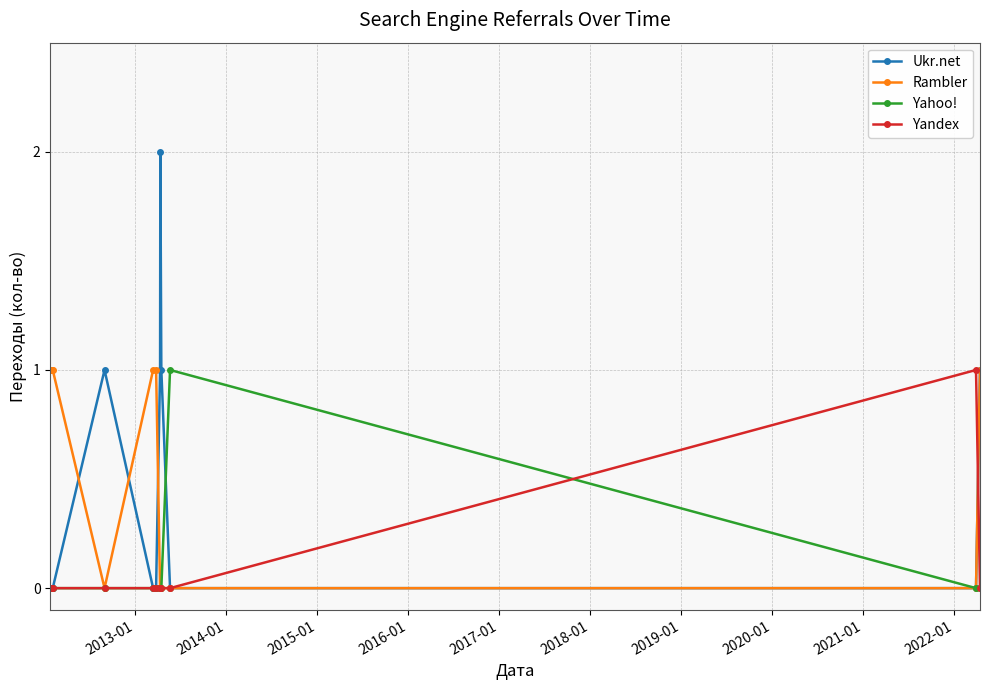

Which series has the widest spread of values?

Ukr.net